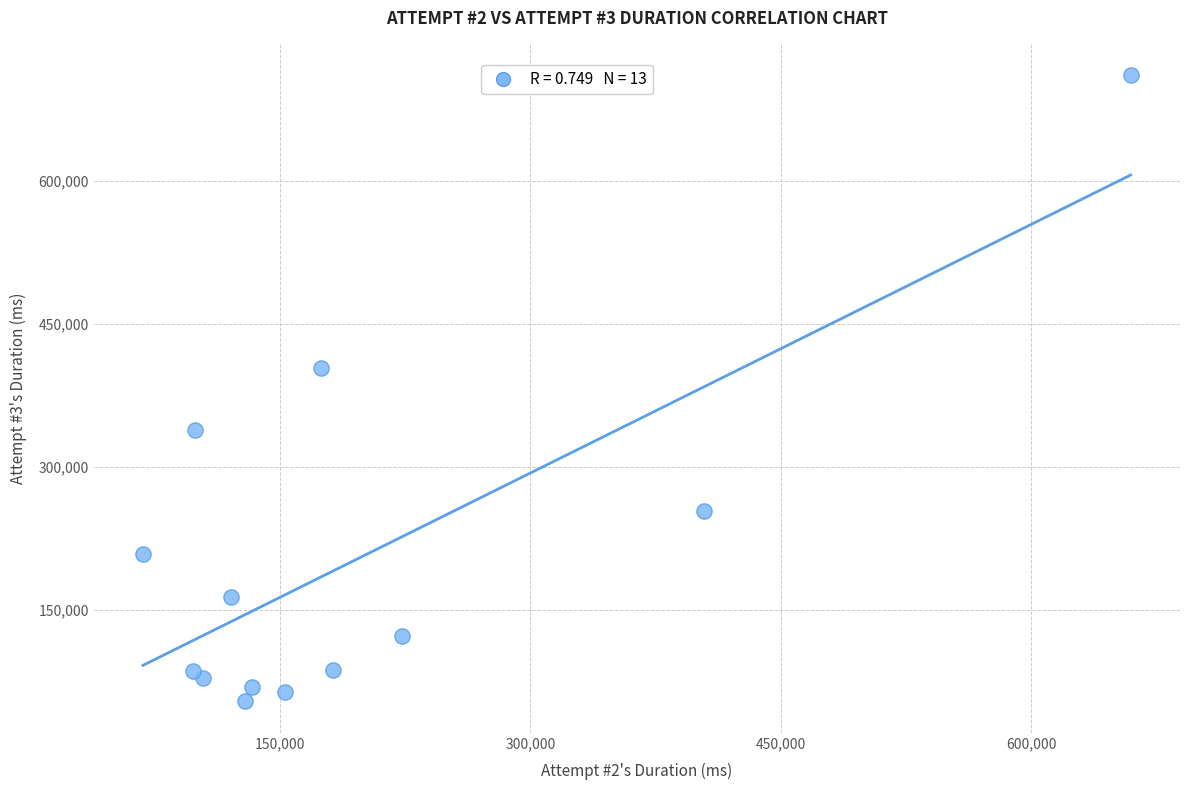

What Y value in the scatter plot is closest to 382869?

403907